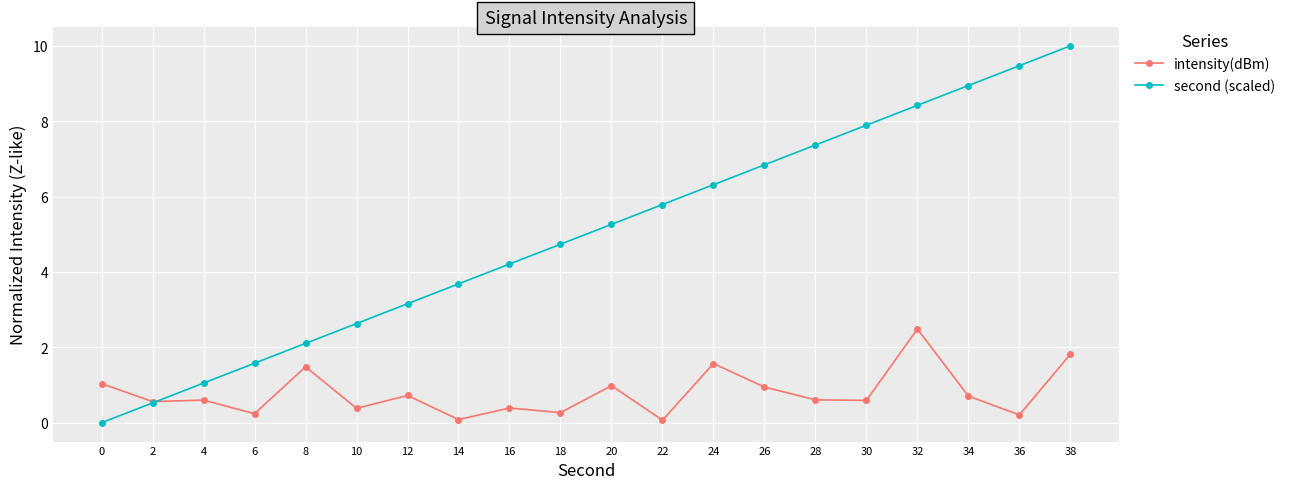

How many times do second (scaled) and intensity(dBm) cross each other?

1